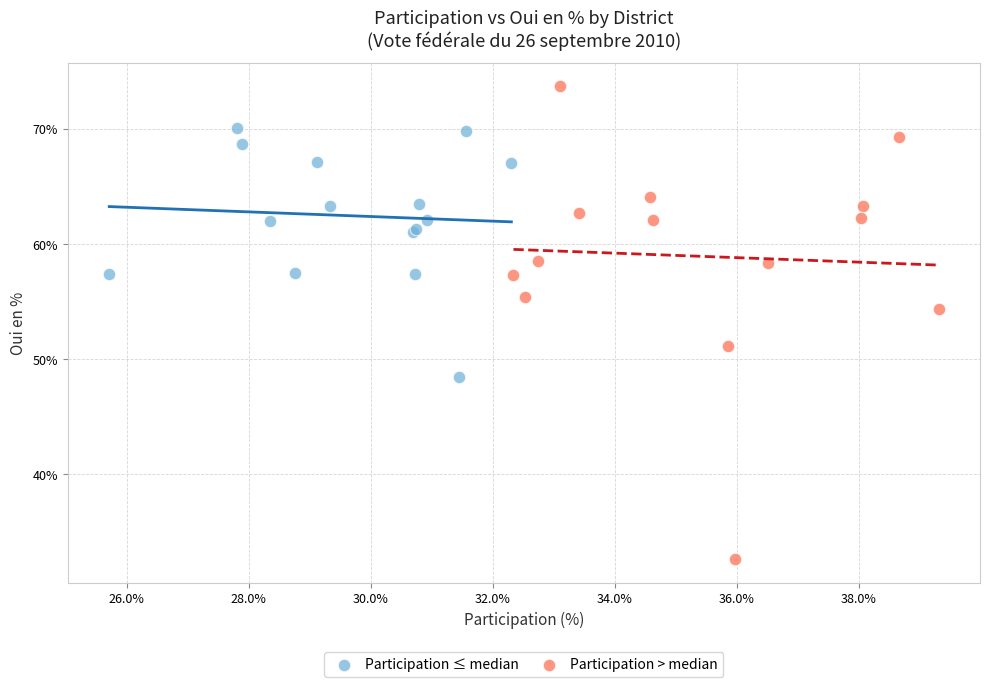

Which series reaches the maximum Y coordinate?

Participation > median